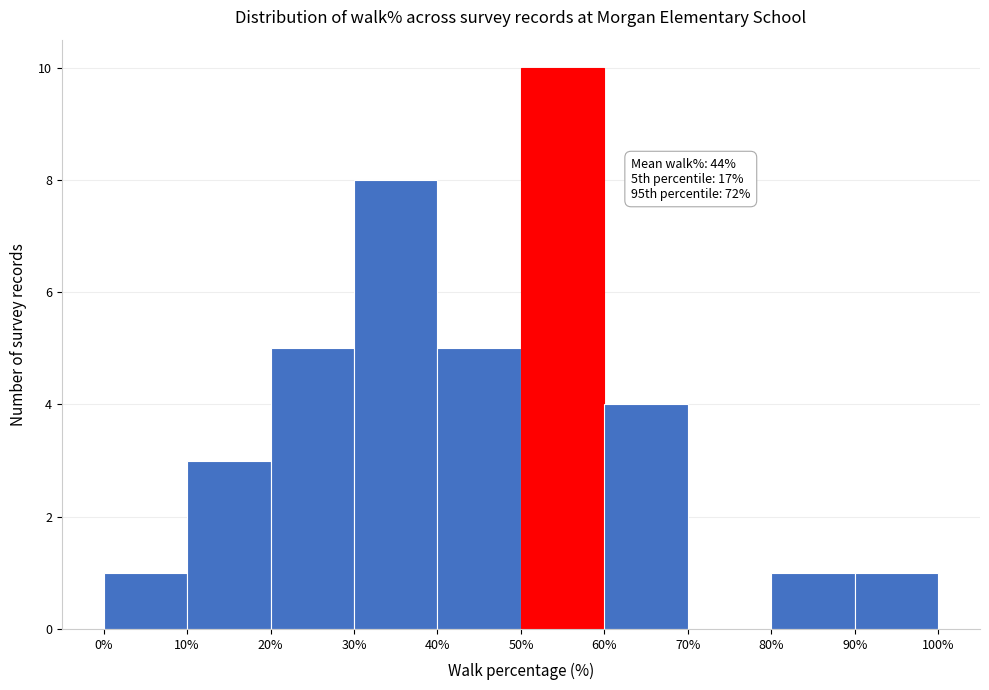

Which range on the x-axis has the tallest bar?

50% to 60%